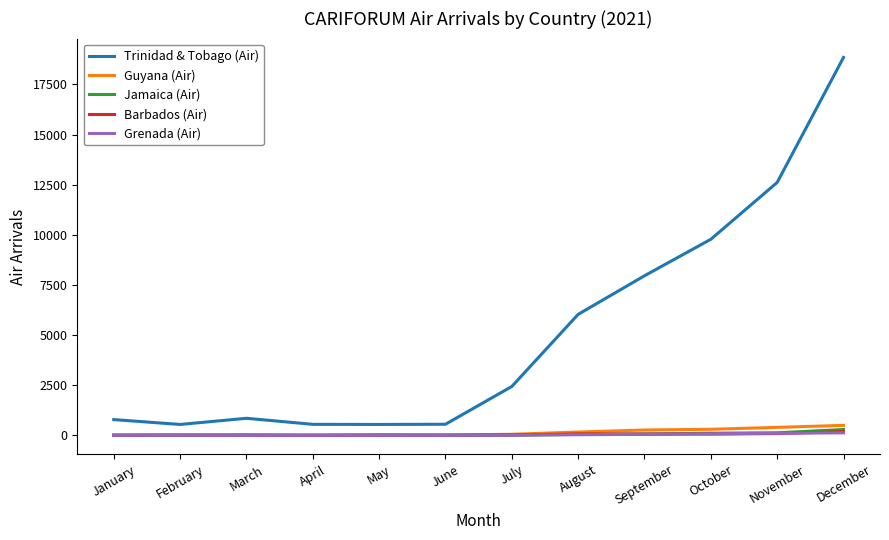

What is the sum of all Guyana (Air) values?

1782